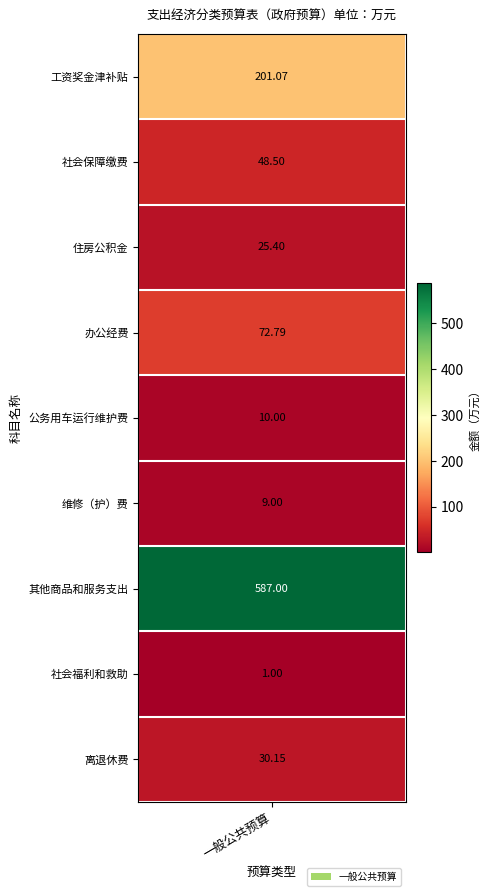

The chart shows a value of 30.1 at 8. True or false?

True